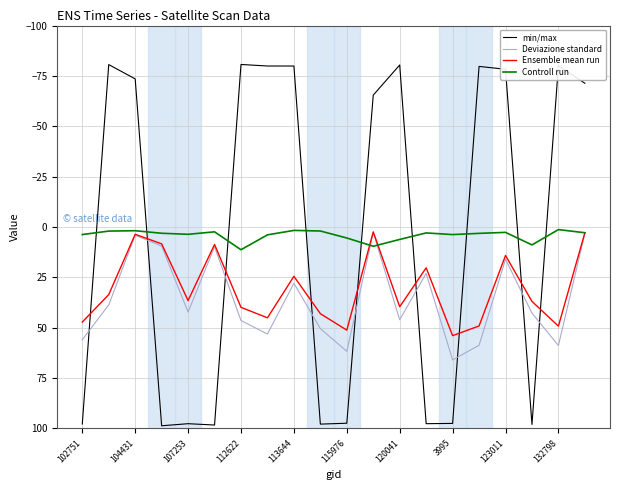

What is the greatest value displayed?

98.7